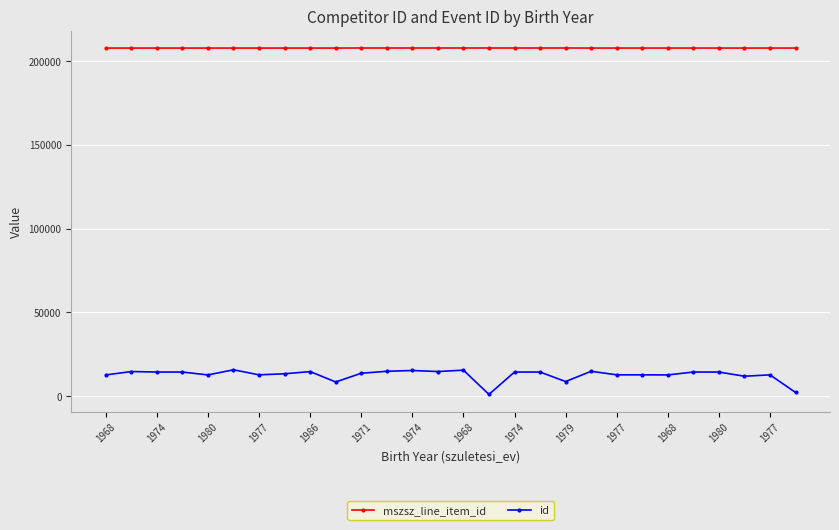

What are all the series names shown in the legend?

mszsz_line_item_id, id